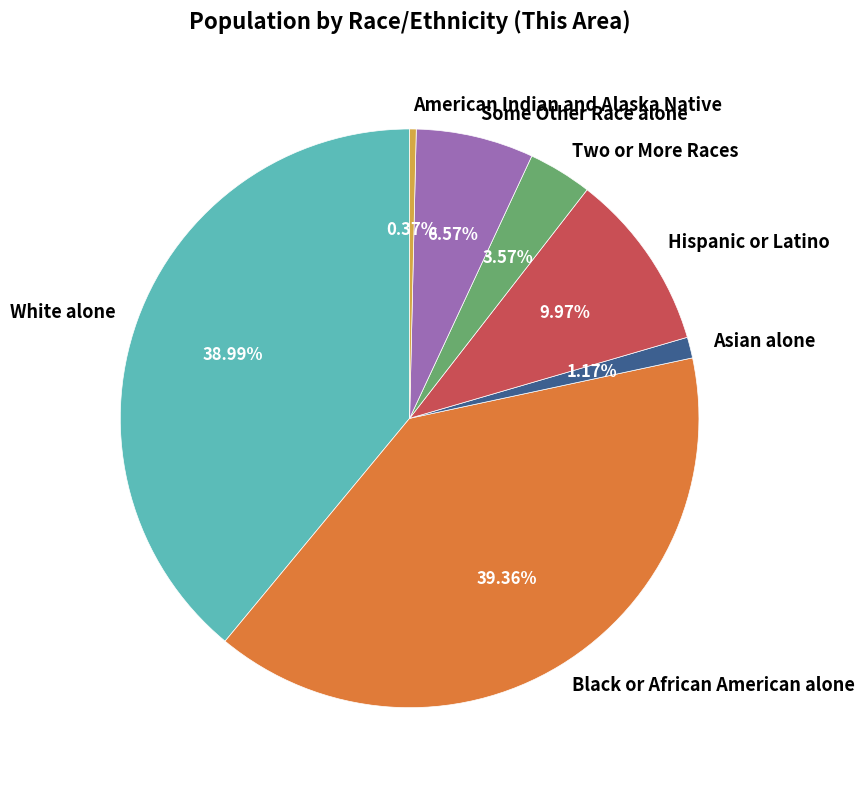

Which slice is the smallest?

American Indian and Alaska Native